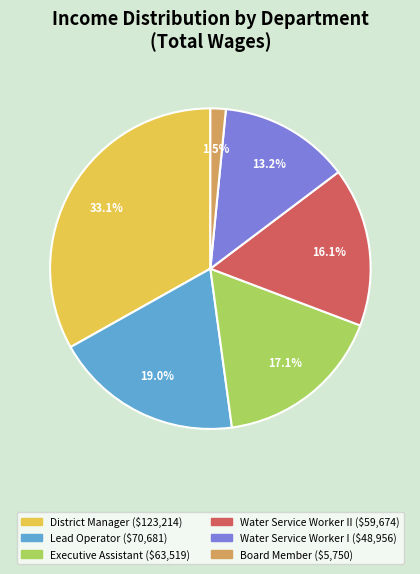

Is there any slice that represents more than half of the pie?

No